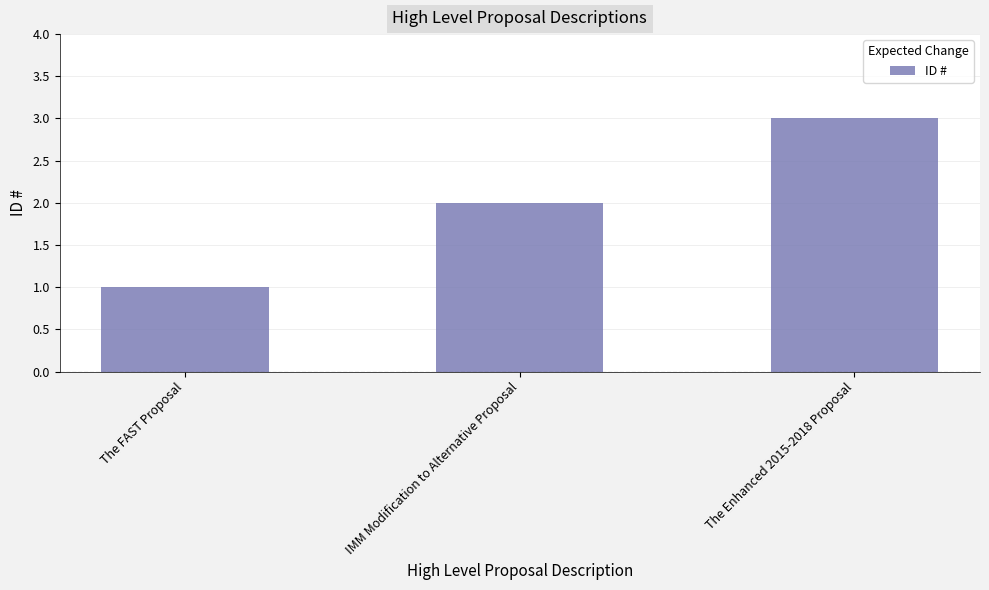

What is the average value?

2